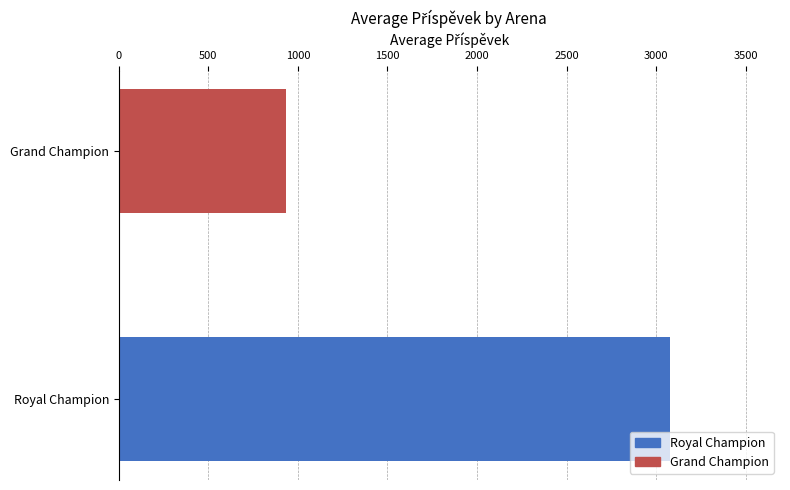

How many categories are shown in the chart?

2